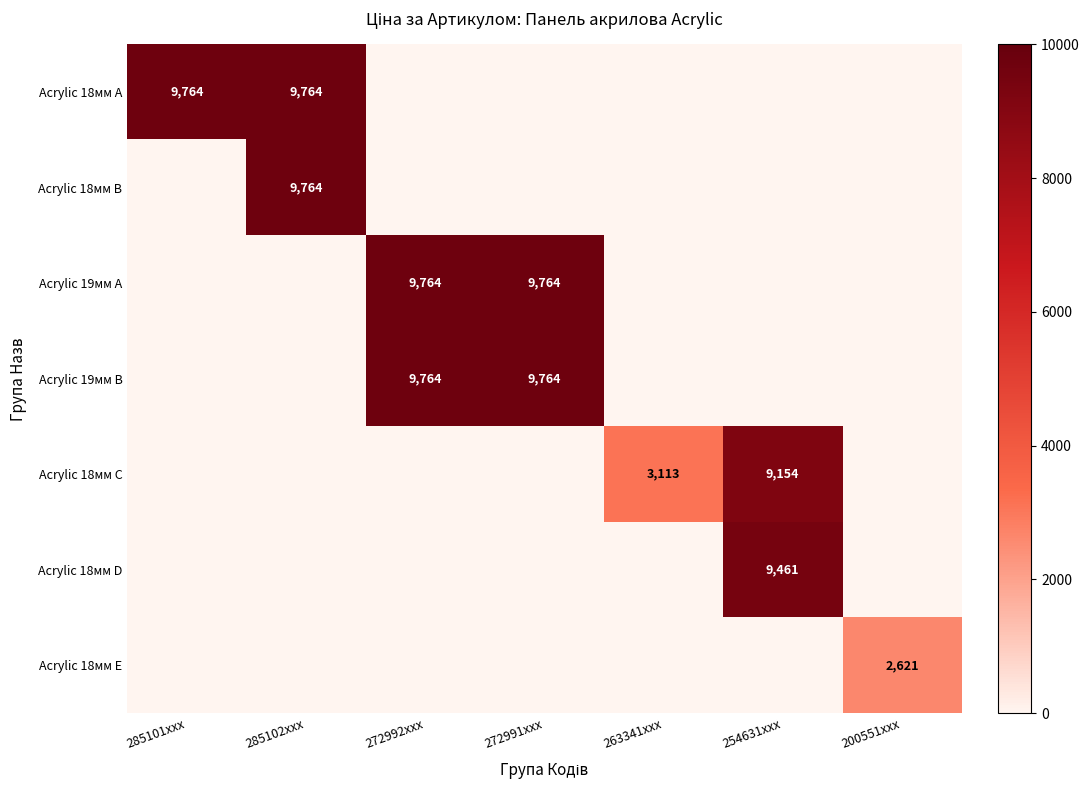

The value of Acrylic 18мм C at 254631xxx is 6054. True or false?

False